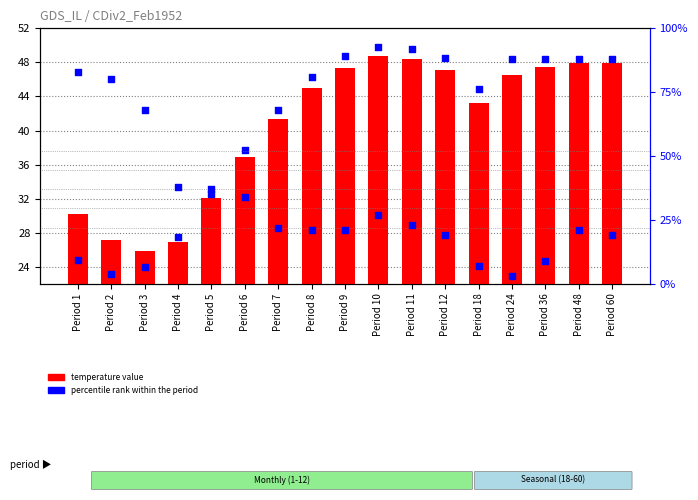

At how many categories does at least one series exceed 21?

17